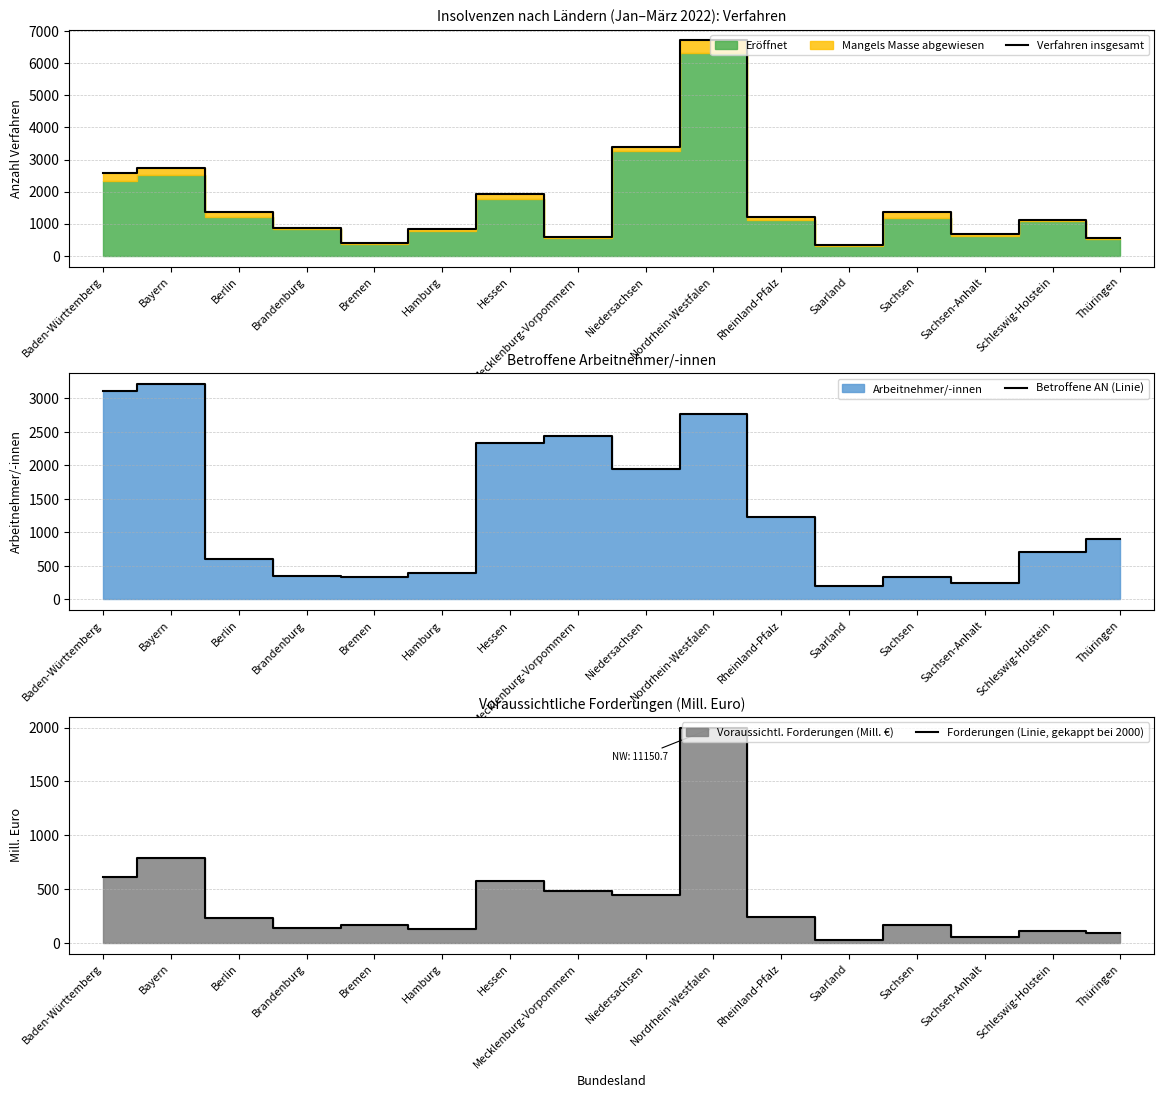

What value does the Betroffene AN (Linie) series have at Niedersachsen?

1940